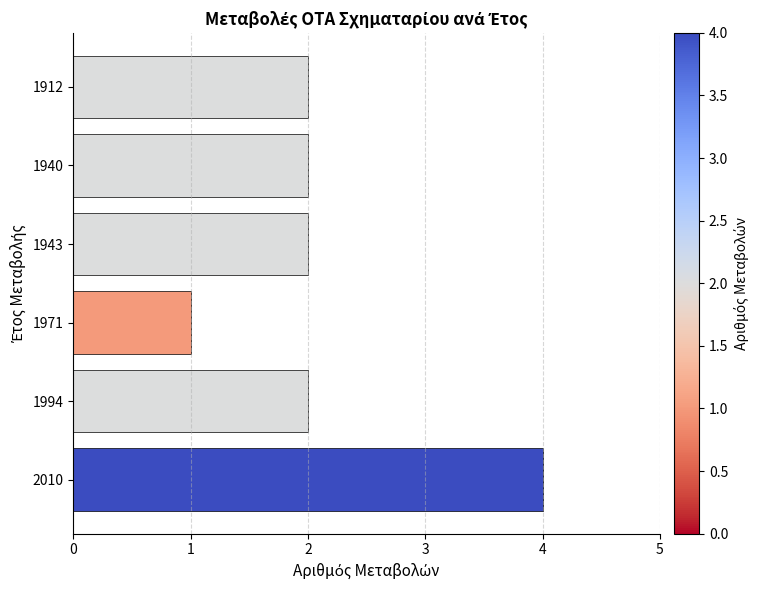

What is the value of the 6th bar from the top?

4